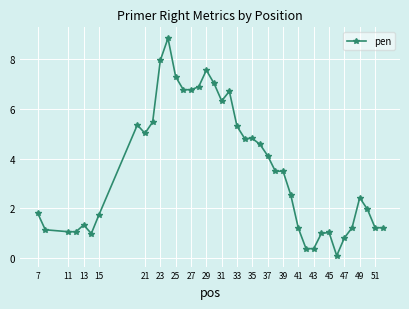

What is the sum of all values?

143.1